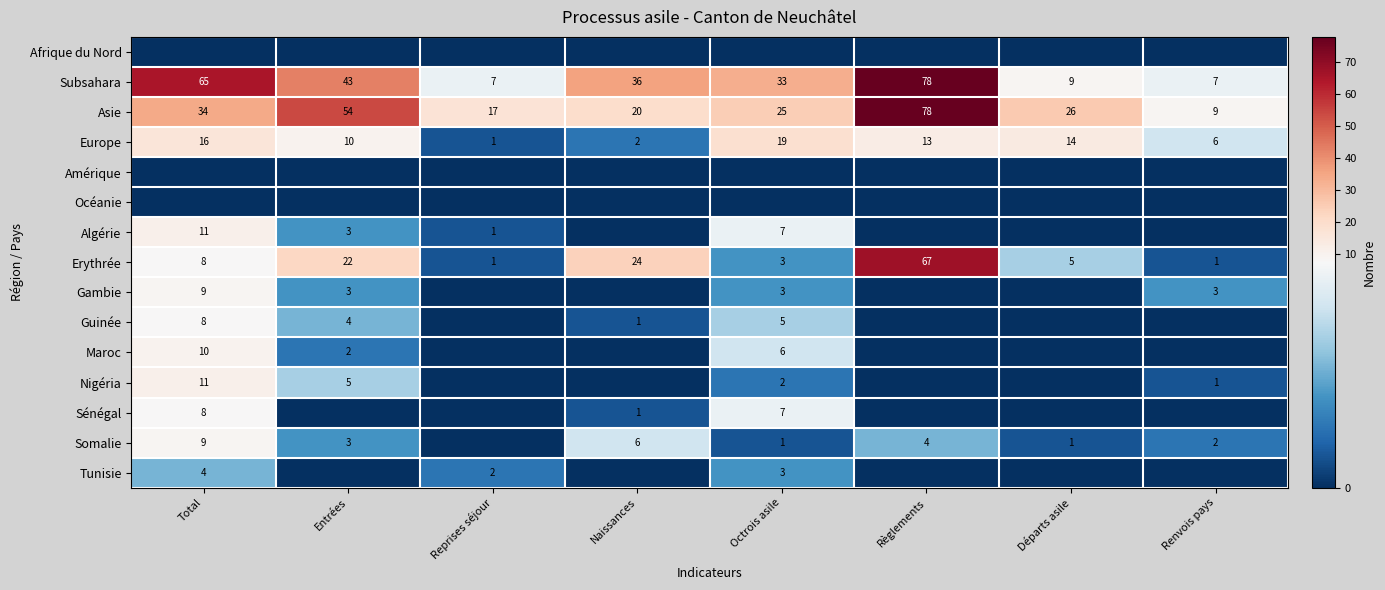

Where is Nigéria nearest to the value 5?

Entrées